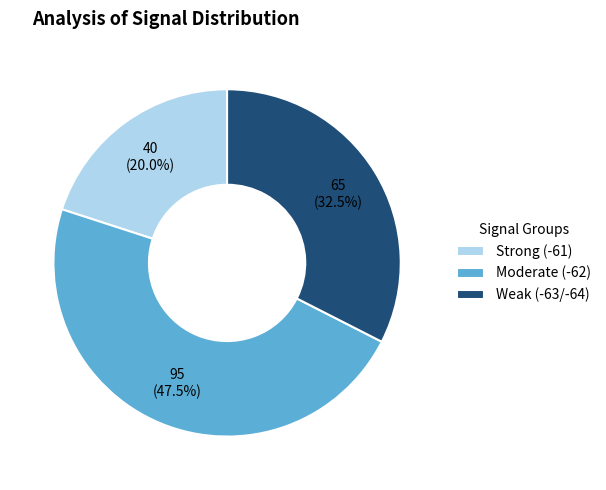

Which slice is the smallest?

Strong (-61)